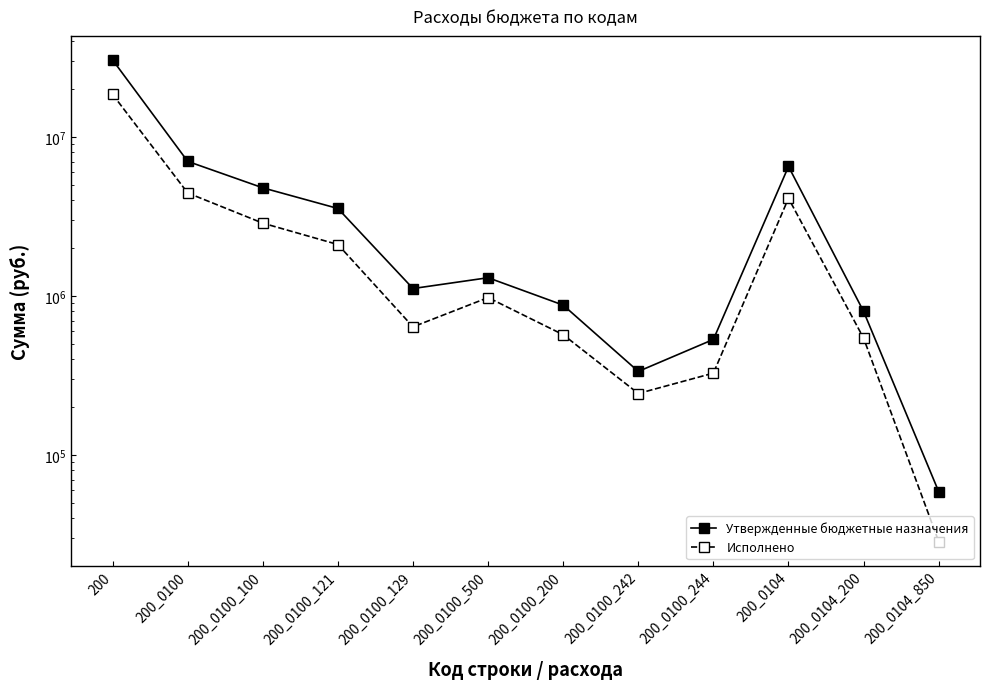

At which label does Утвержденные бюджетные назначения reach its peak?

200